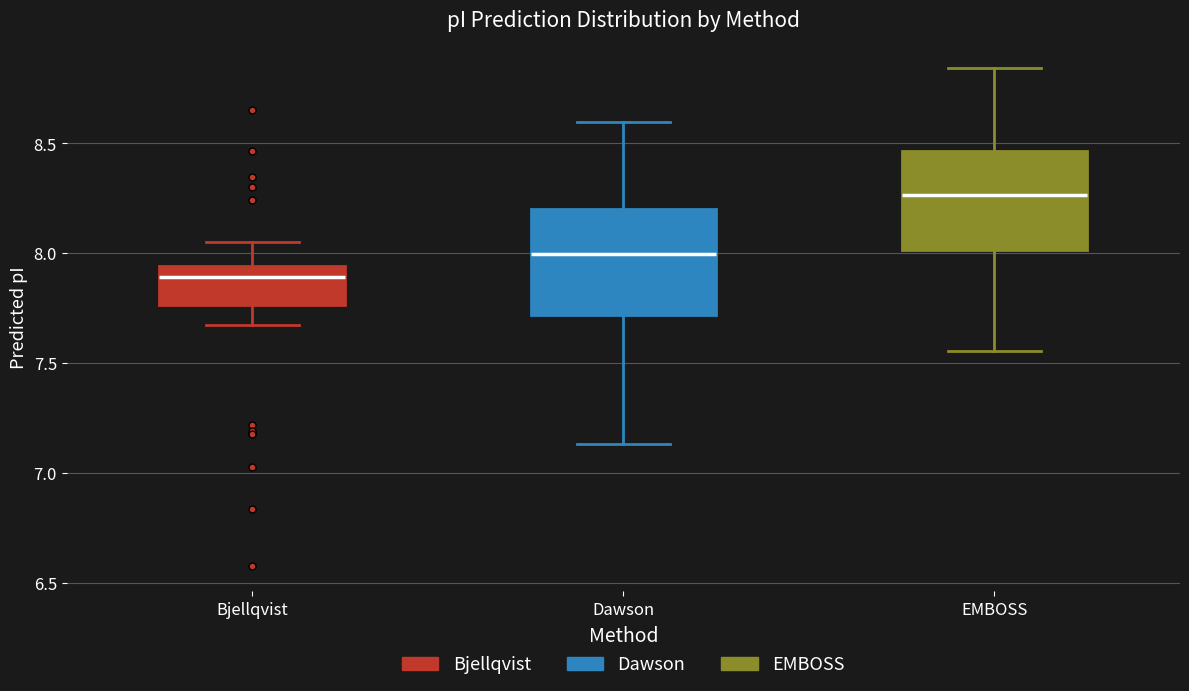

Reading left to right, read every box against the y-axis: the position of its median line, the range the box covers, and the ends of its whiskers. The values are not printed on the chart, so give them approximately, as read against the axis.

Bjellqvist: median 7.90, box 7.75 to 7.95, whiskers 7.65 to 8.05
Dawson: median 8.00, box 7.70 to 8.20, whiskers 7.15 to 8.60
EMBOSS: median 8.25, box 8.00 to 8.45, whiskers 7.55 to 8.85